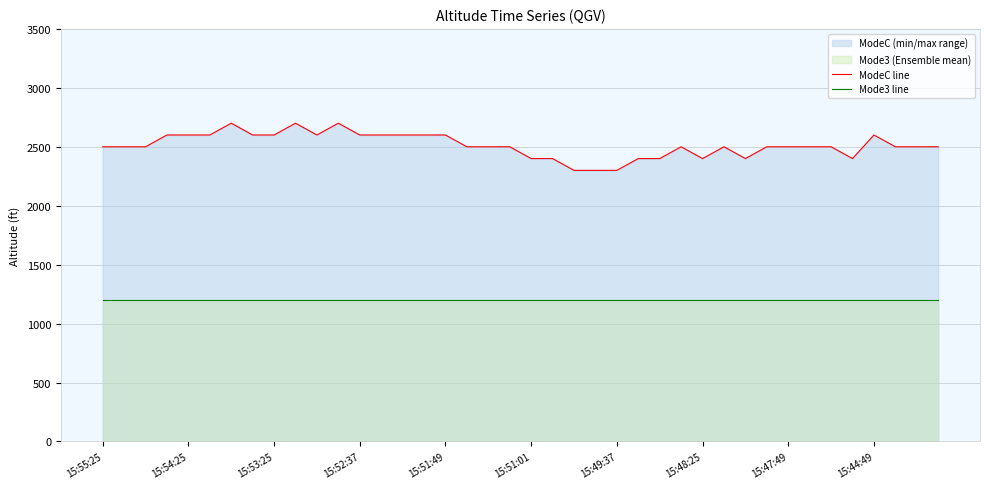

What is the value of the Mode3 line point at the 22nd from the left?

1200